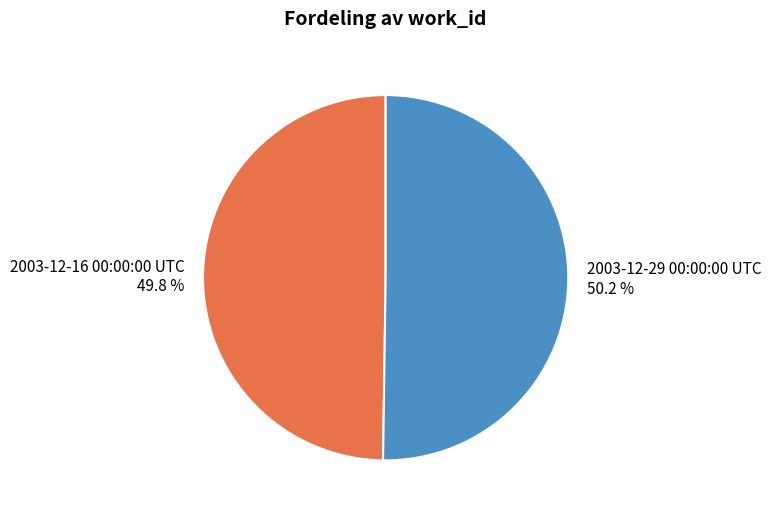

To the nearest percent, what is the combined percentage of 2003-12-16 00:00:00 UTC and 2003-12-29 00:00:00 UTC?

100%